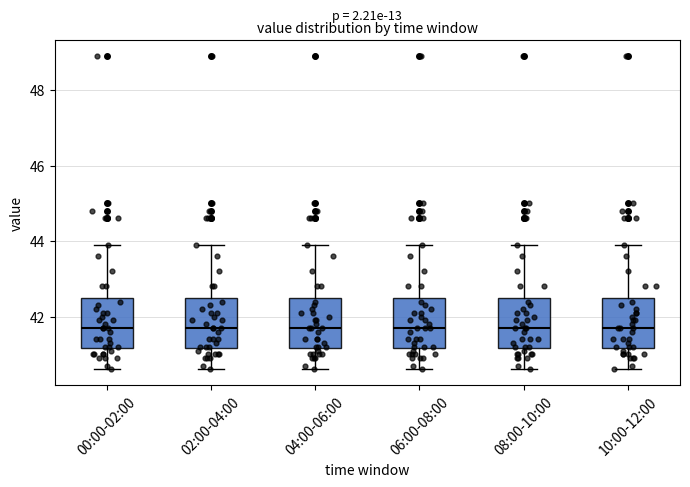

Reading left to right, read every box against the y-axis: the position of its median line, the range the box covers, and the ends of its whiskers. The values are not printed on the chart, so give them approximately, as read against the axis.

00:00-02:00: median 41.8, box 41.2 to 42.6, whiskers 40.6 to 44.0
02:00-04:00: median 41.8, box 41.2 to 42.6, whiskers 40.6 to 44.0
04:00-06:00: median 41.8, box 41.2 to 42.6, whiskers 40.6 to 44.0
06:00-08:00: median 41.8, box 41.2 to 42.6, whiskers 40.6 to 44.0
08:00-10:00: median 41.8, box 41.2 to 42.6, whiskers 40.6 to 44.0
10:00-12:00: median 41.8, box 41.2 to 42.6, whiskers 40.6 to 44.0